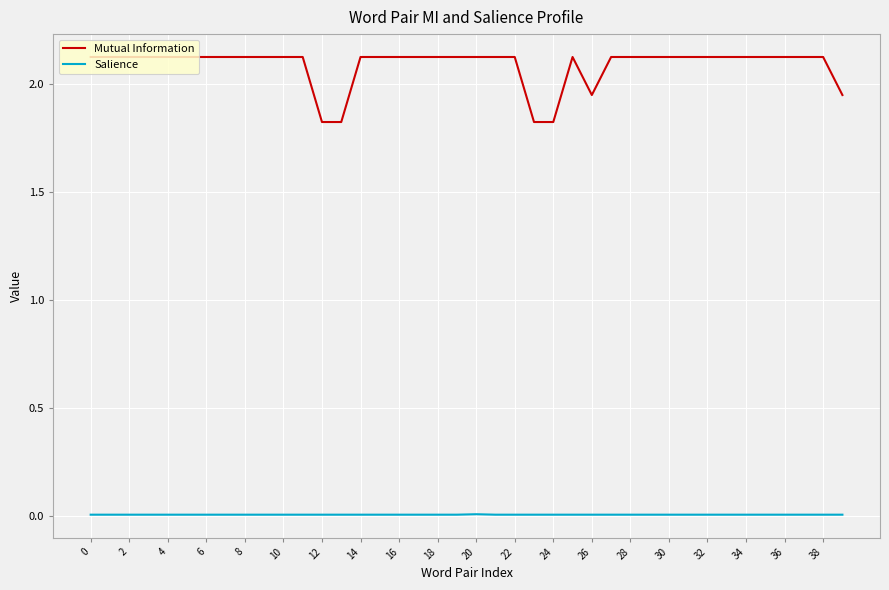

Rank the series by their average value, from lowest to highest.

Salience, Mutual Information